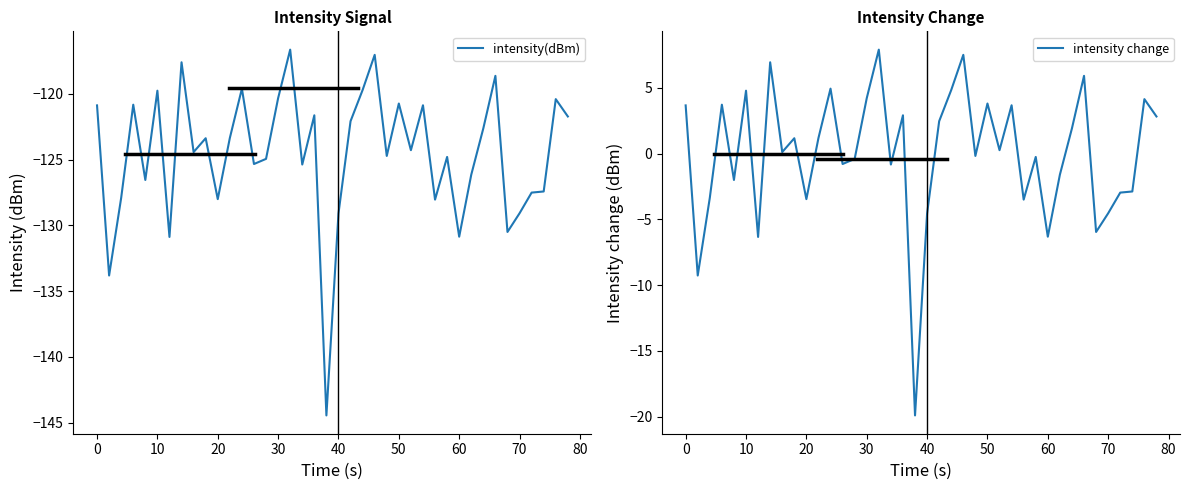

What is the lowest value of the intensity(dBm) series?

-144.4